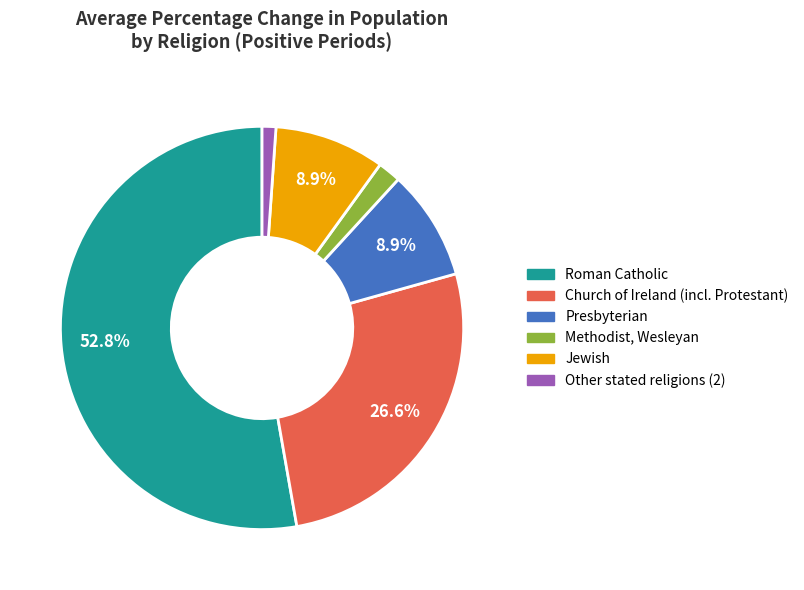

Is there a majority slice in this chart?

Yes